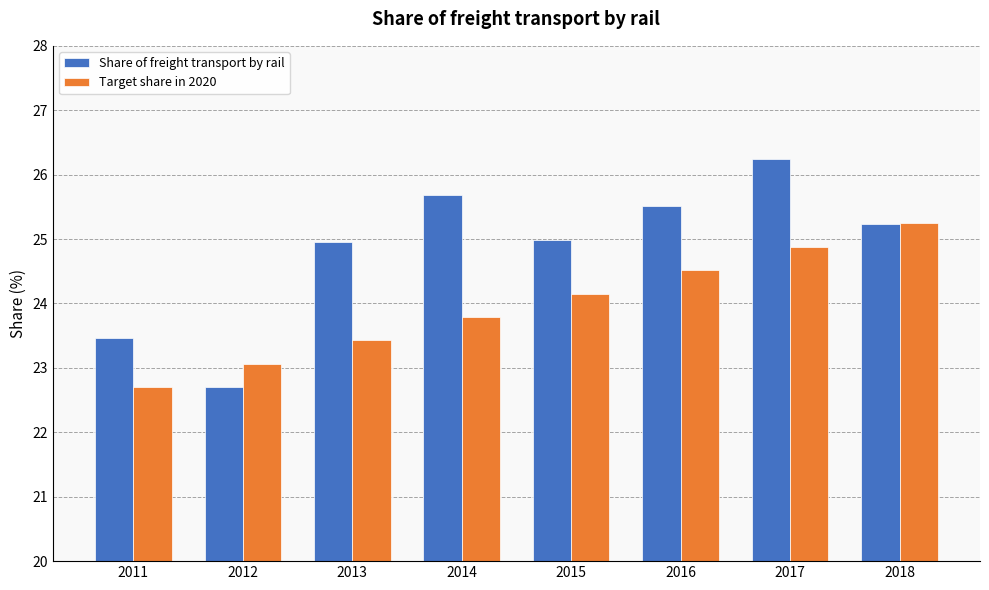

What is the lowest value of the Target share in 2020 series?

22.7